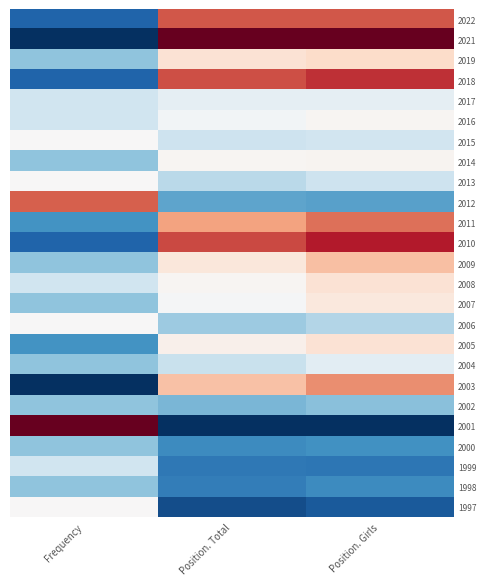

Reading right to left, what are all the values shown in this chart?

2022: Position. Girls=0.8	Position. Total=0.8	Frequency=0.1
2021: Position. Girls=1.0	Position. Total=1.0	Frequency=0.0
2019: Position. Girls=0.6	Position. Total=0.6	Frequency=0.3
2018: Position. Girls=0.9	Position. Total=0.8	Frequency=0.1
2017: Position. Girls=0.5	Position. Total=0.5	Frequency=0.4
2016: Position. Girls=0.5	Position. Total=0.5	Frequency=0.4
2015: Position. Girls=0.4	Position. Total=0.4	Frequency=0.5
2014: Position. Girls=0.5	Position. Total=0.5	Frequency=0.3
2013: Position. Girls=0.4	Position. Total=0.4	Frequency=0.5
2012: Position. Girls=0.2	Position. Total=0.2	Frequency=0.8
2011: Position. Girls=0.8	Position. Total=0.7	Frequency=0.2
2010: Position. Girls=0.9	Position. Total=0.8	Frequency=0.1
2009: Position. Girls=0.6	Position. Total=0.6	Frequency=0.3
2008: Position. Girls=0.6	Position. Total=0.5	Frequency=0.4
2007: Position. Girls=0.6	Position. Total=0.5	Frequency=0.3
2006: Position. Girls=0.4	Position. Total=0.3	Frequency=0.5
2005: Position. Girls=0.6	Position. Total=0.5	Frequency=0.2
2004: Position. Girls=0.4	Position. Total=0.4	Frequency=0.3
2003: Position. Girls=0.7	Position. Total=0.6	Frequency=0.0
2002: Position. Girls=0.3	Position. Total=0.3	Frequency=0.3
2001: Position. Girls=0.0	Position. Total=0.0	Frequency=1.0
2000: Position. Girls=0.2	Position. Total=0.2	Frequency=0.3
1999: Position. Girls=0.1	Position. Total=0.1	Frequency=0.4
1998: Position. Girls=0.2	Position. Total=0.2	Frequency=0.3
1997: Position. Girls=0.1	Position. Total=0.1	Frequency=0.5